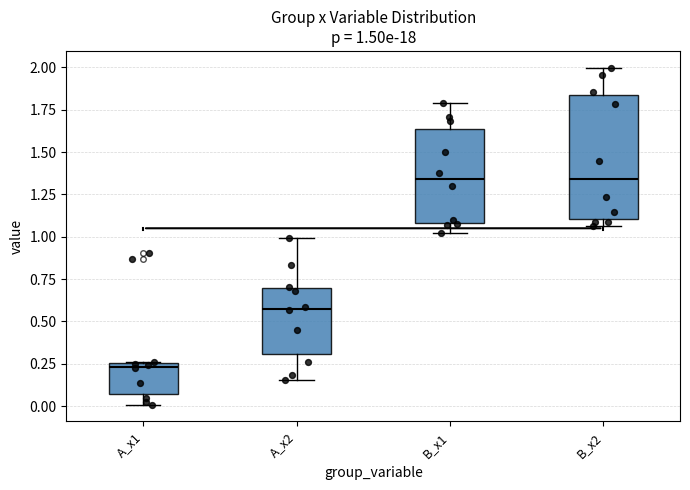

Which box is the tallest, from its lower edge to its upper edge?

B_x2